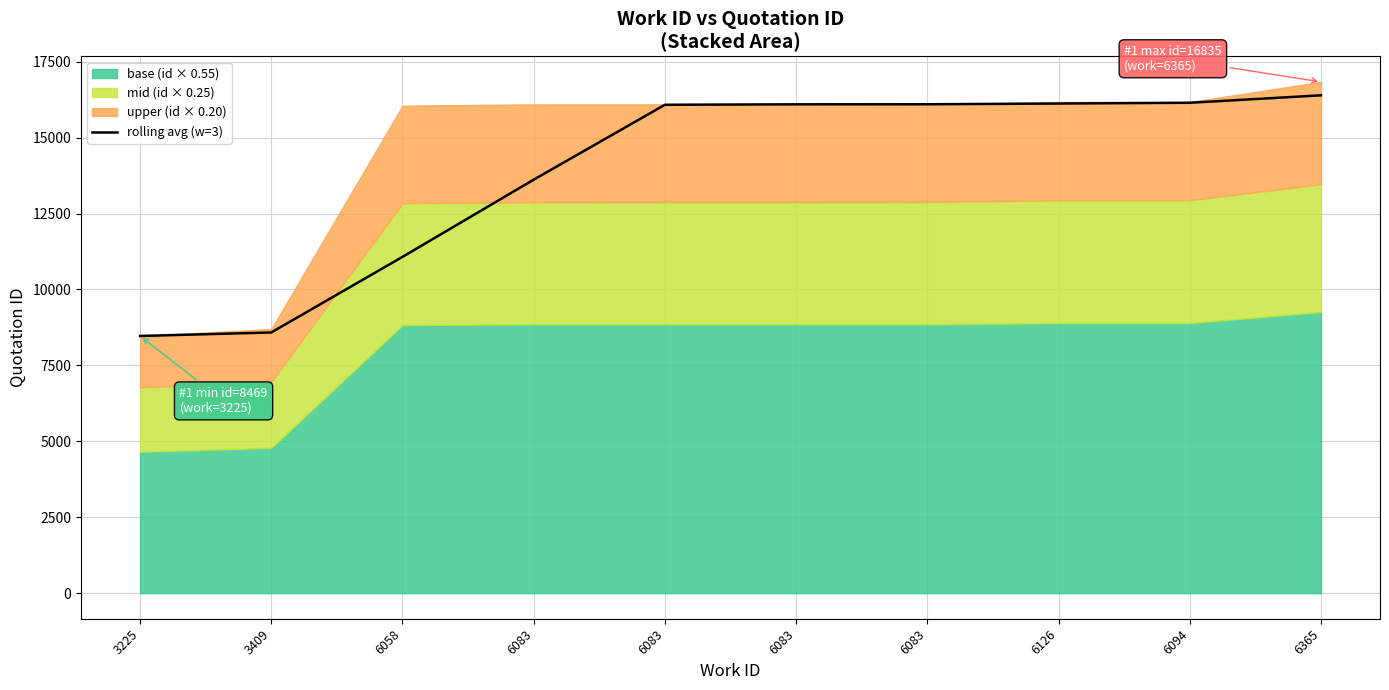

True or false: the data shows 13616.3 at 6083.

True